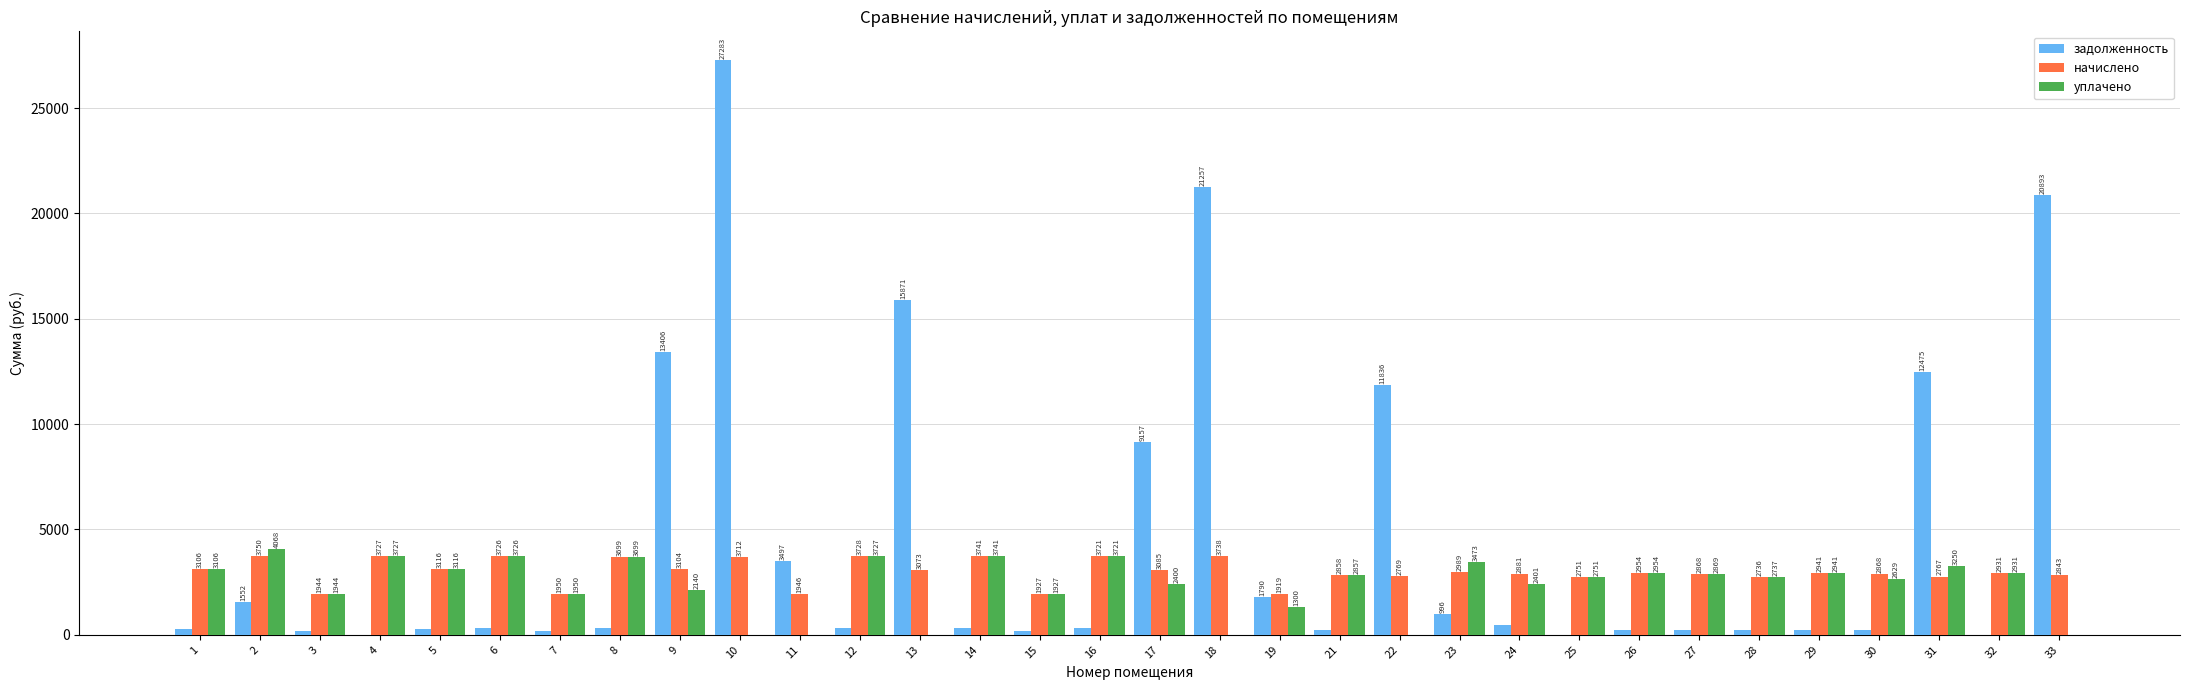

What value does the начислено series have at 21?

2857.6